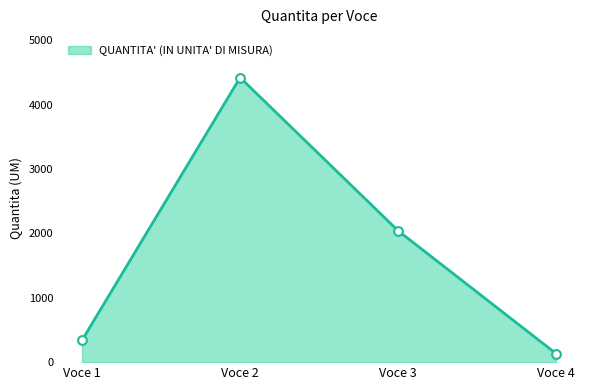

Approximately how many times larger is the value at Voce 1 compared to Voce 2?

0.1